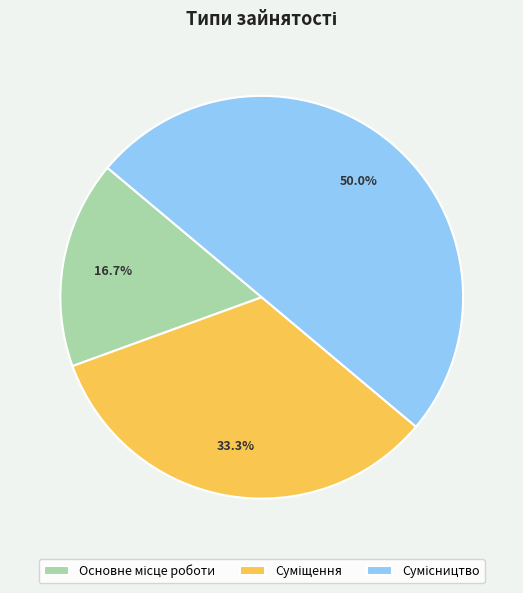

How much of the chart is everything except Основне місце роботи?

83.3%